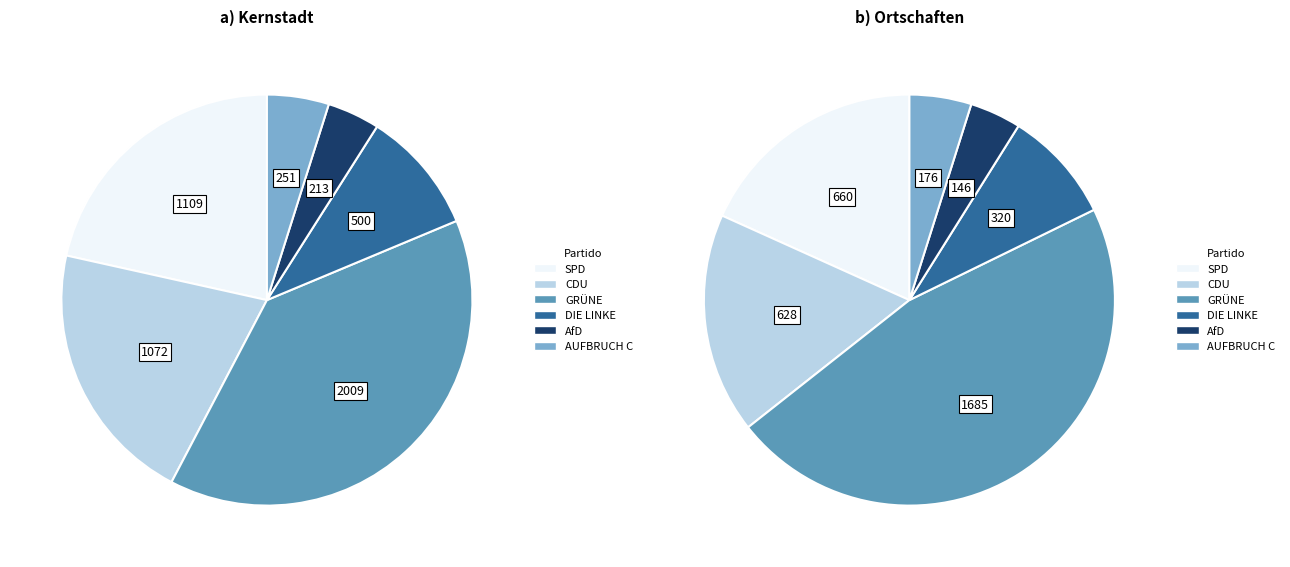

True or false: FREIE WÄHLER accounts for 8% of the total.

False